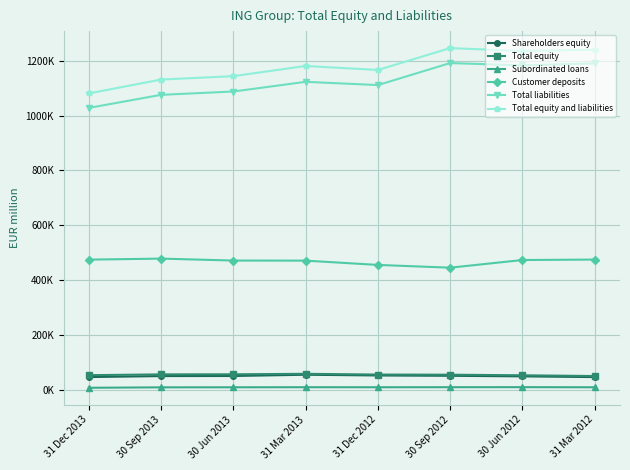

What are all the series names shown in the legend?

Shareholders equity, Total equity, Subordinated loans, Customer deposits, Total liabilities, Total equity and liabilities